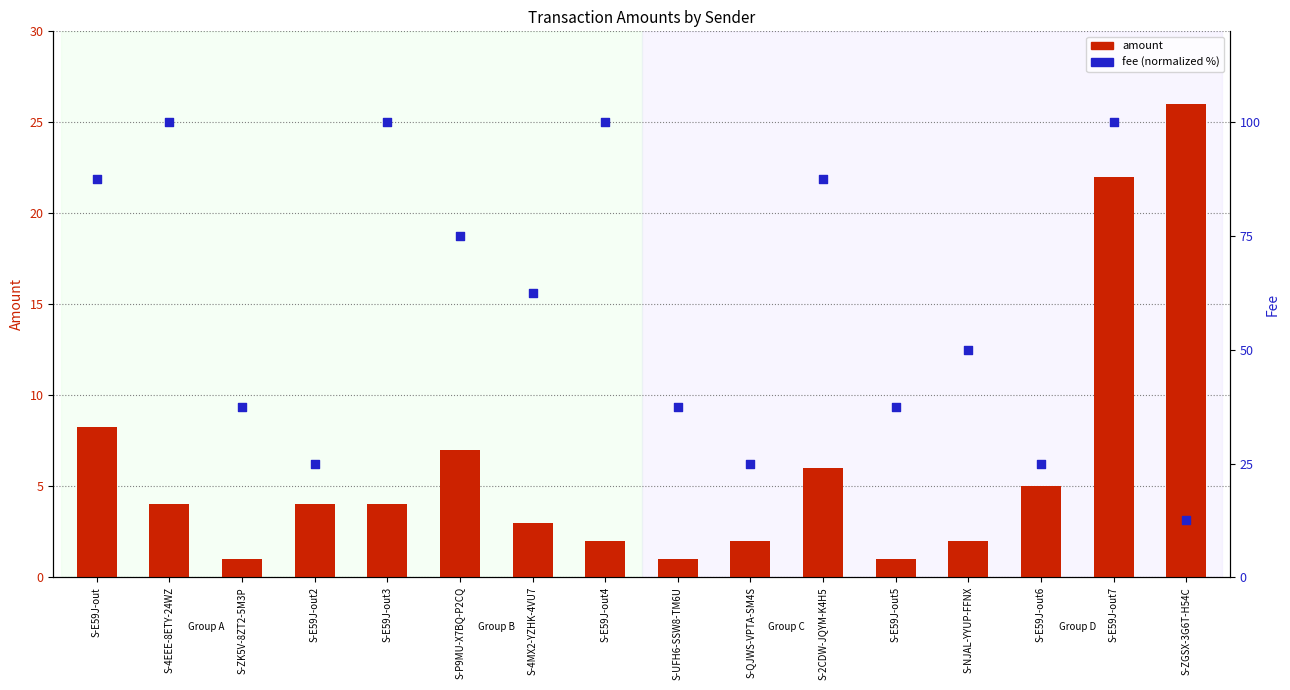

Which series has the largest total across all categories?

fee